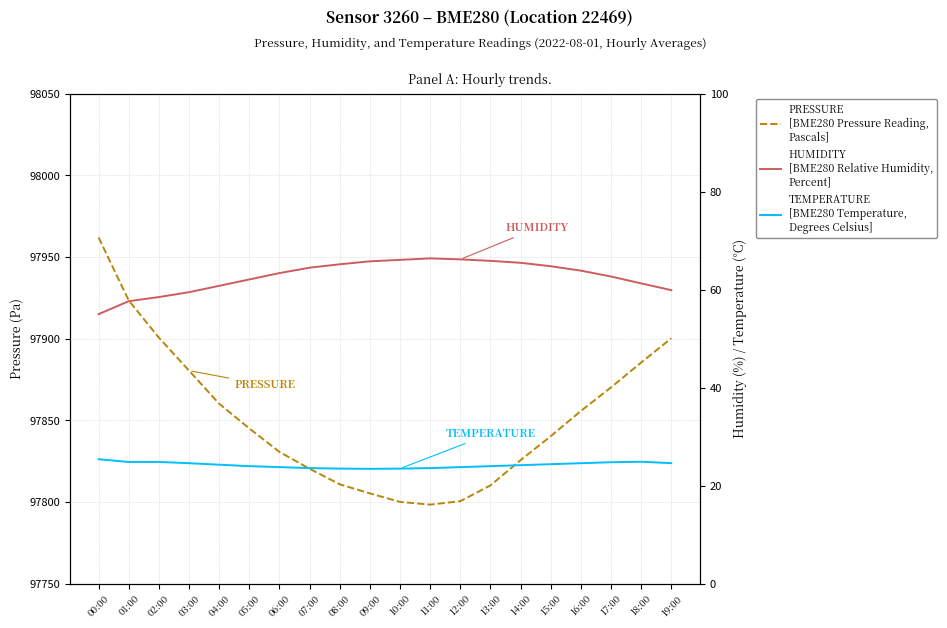

What is the smallest value displayed?

23.4